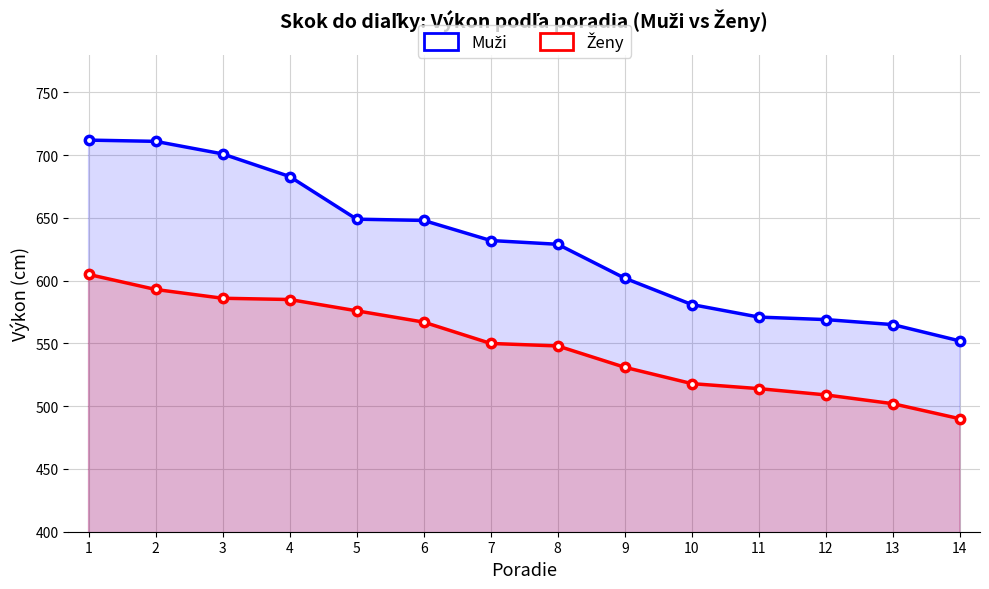

True or false: Muži and Ženy intersect in this chart.

False